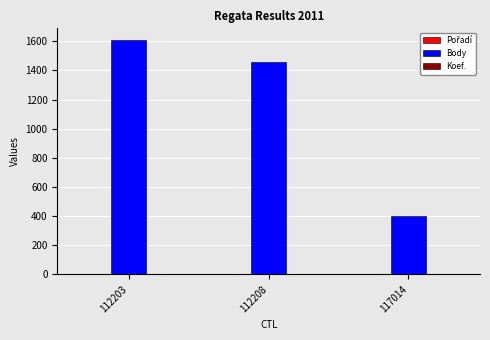

The Body series shows 478 at 112208. True or false?

False